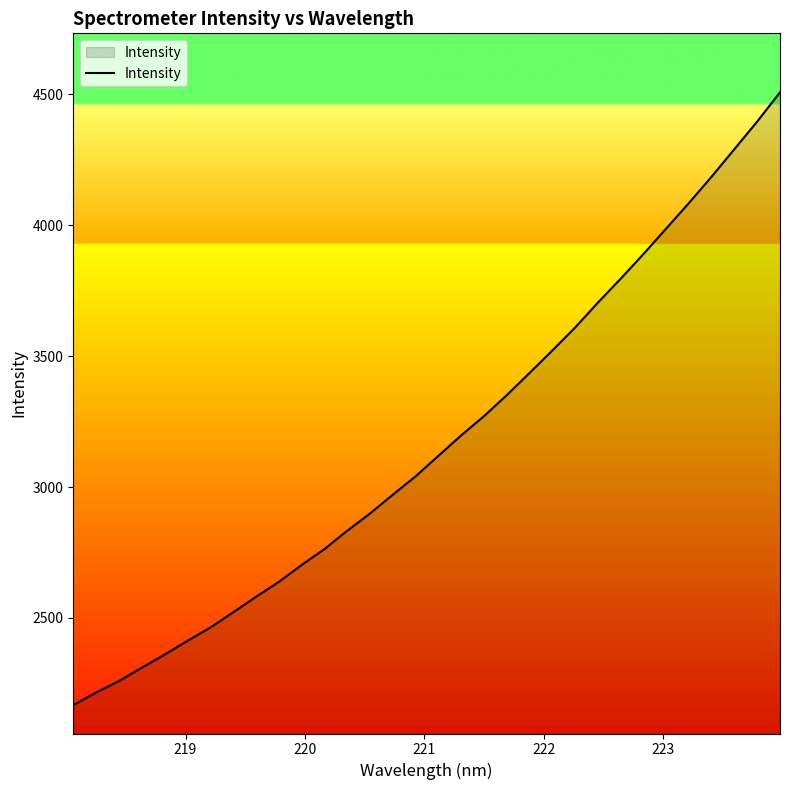

What is the difference between the maximum and minimum values?

2341.0